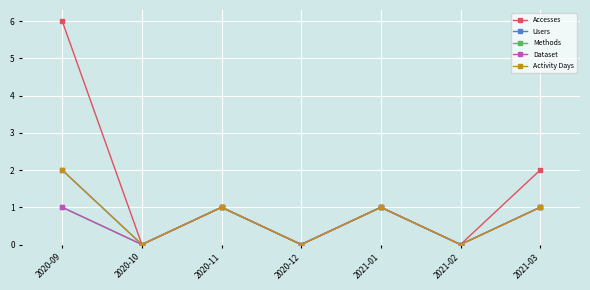

What is the spread (max minus min) of values at 2020-09?

5